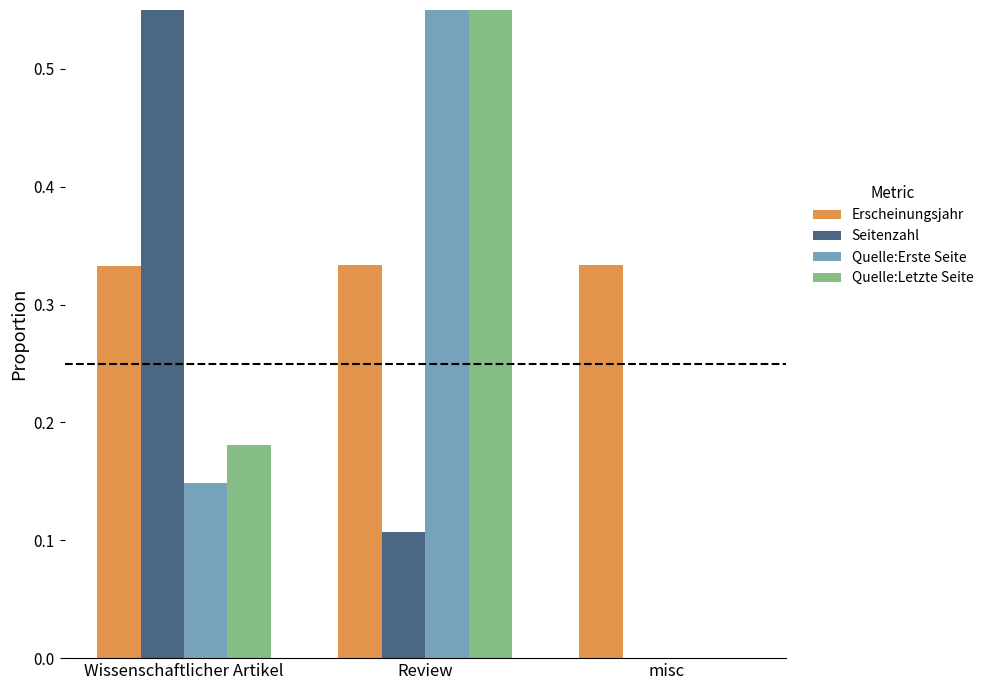

True or false: Seitenzahl has a value of 0.3 at misc.

False